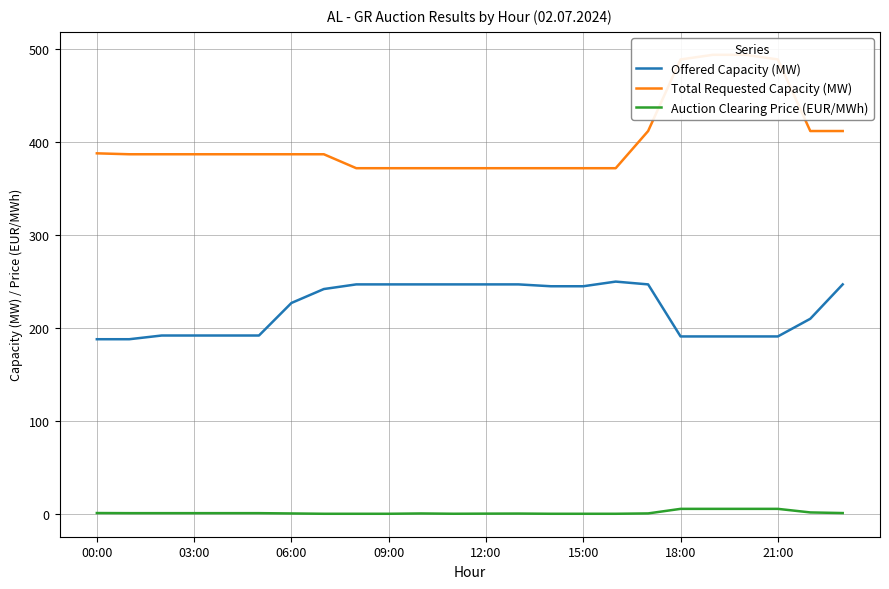

What are all the series names shown in the legend?

Offered Capacity (MW), Total Requested Capacity (MW), Auction Clearing Price (EUR/MWh)